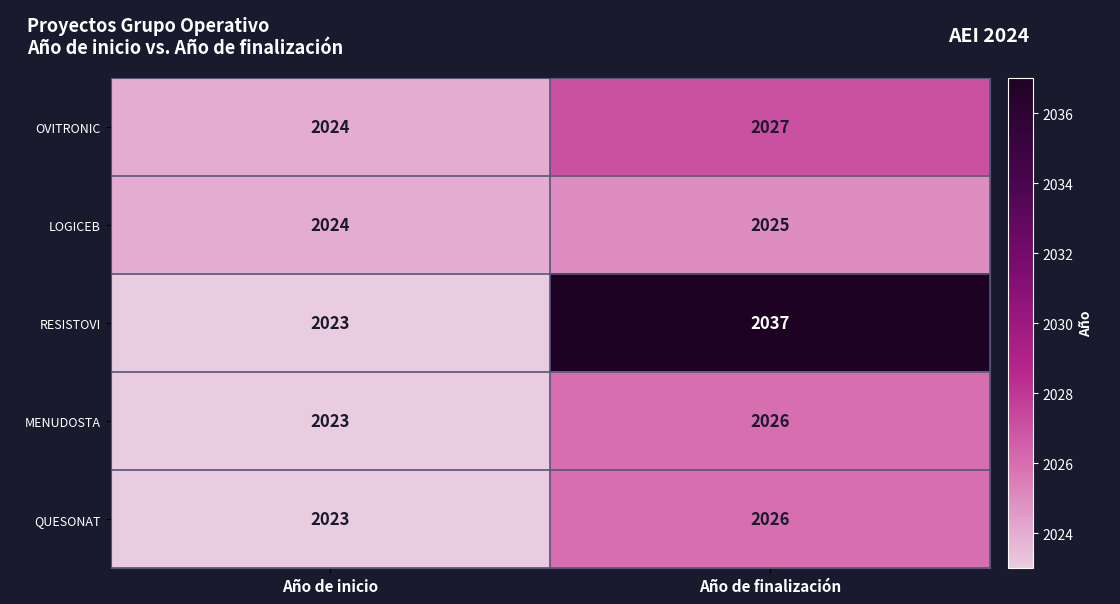

At which category is the sum across all series the highest?

Año de finalización